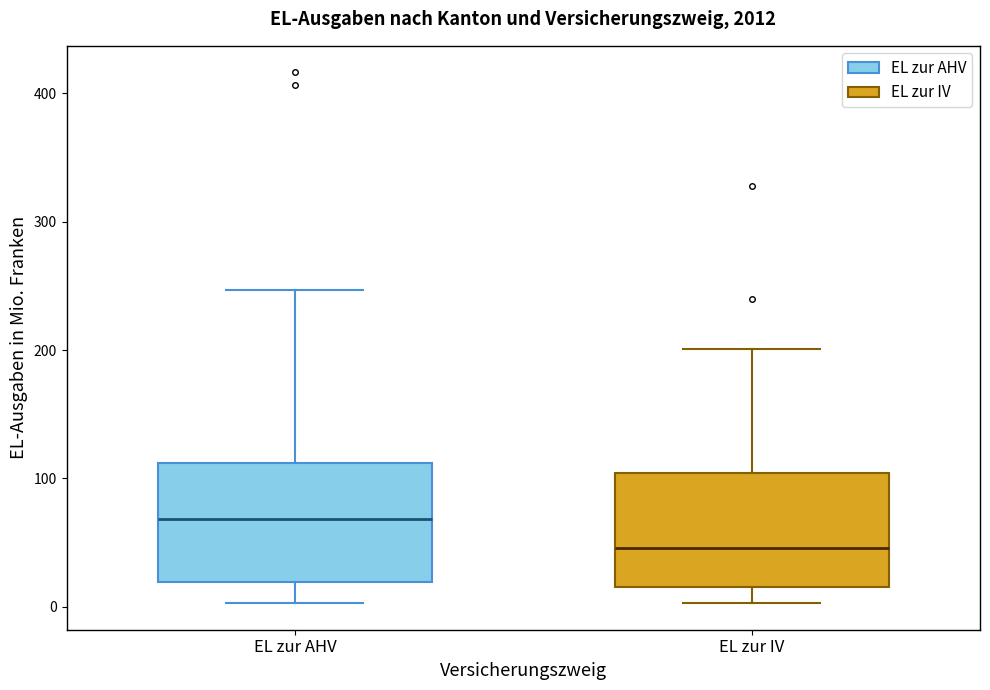

Reading left to right, transcribe this box plot: for each box, give where its median line is, the range the box spans, and where its two whiskers end, as read against the y-axis. The values are not printed on the chart, so give them approximately, as read against the axis.

EL zur AHV: median 70, box 20 to 110, whiskers 0 to 250
EL zur IV: median 50, box 20 to 100, whiskers 0 to 200